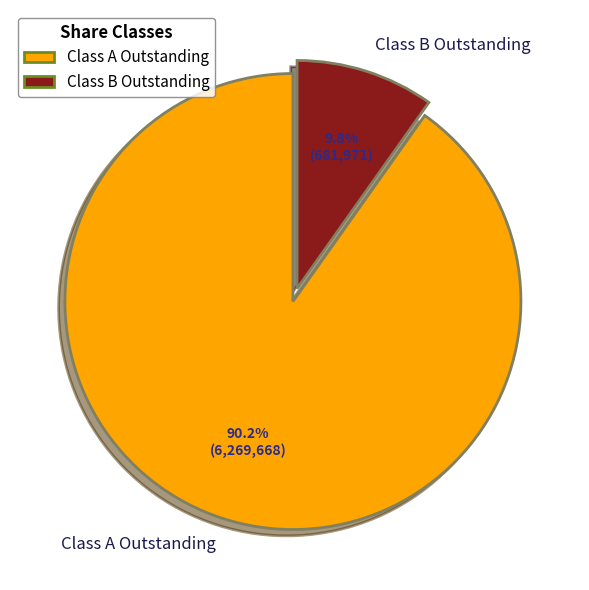

Which has a higher value, Class A Outstanding or Class B Outstanding?

Class A Outstanding